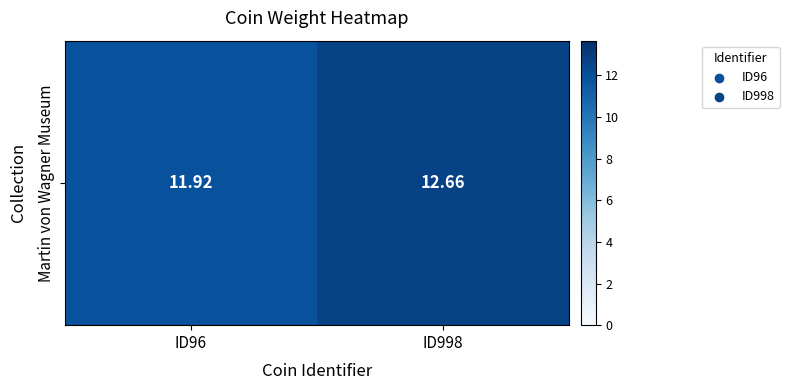

Read the value at ID998.

12.7